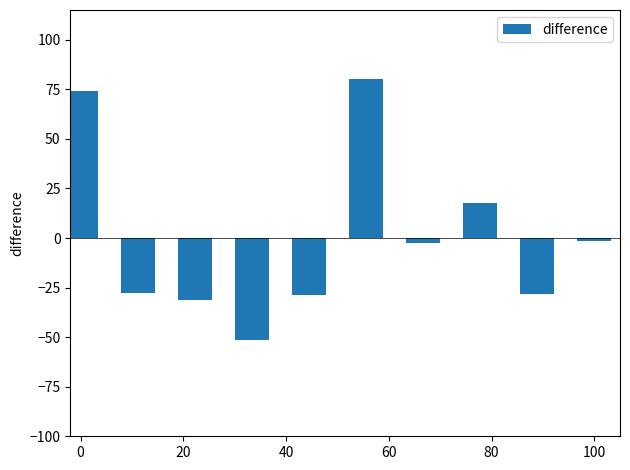

What is the difference between the maximum and second lowest values?

111.2